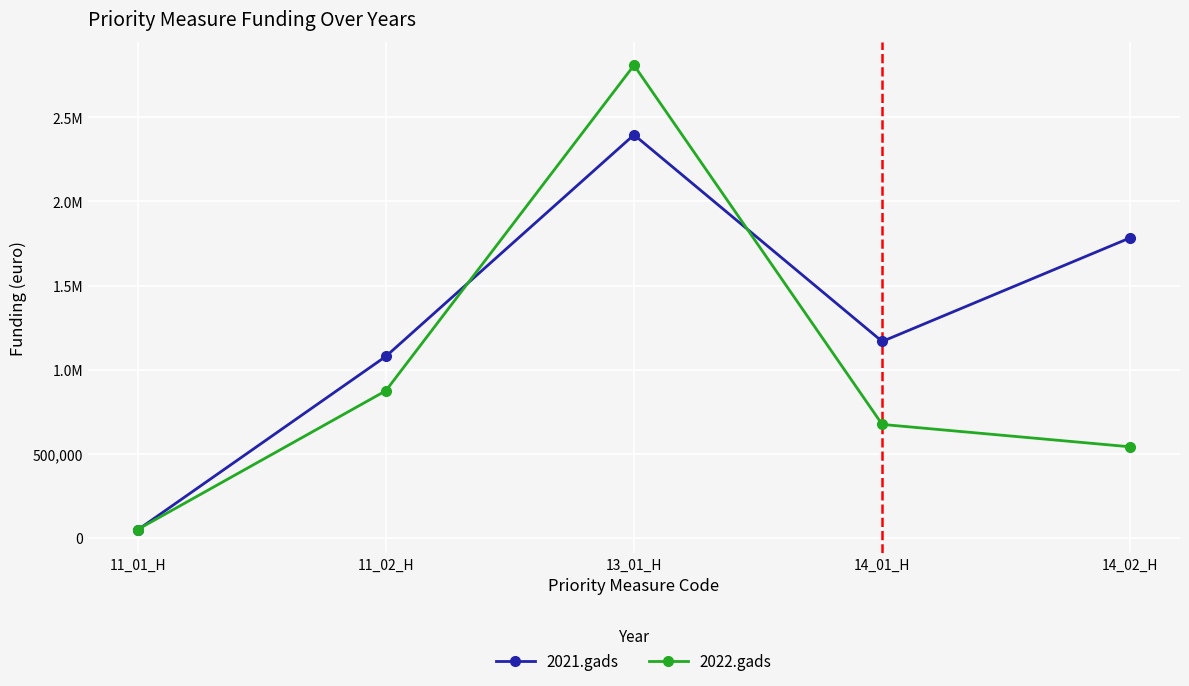

At how many categories does at least one series exceed 755214?

4